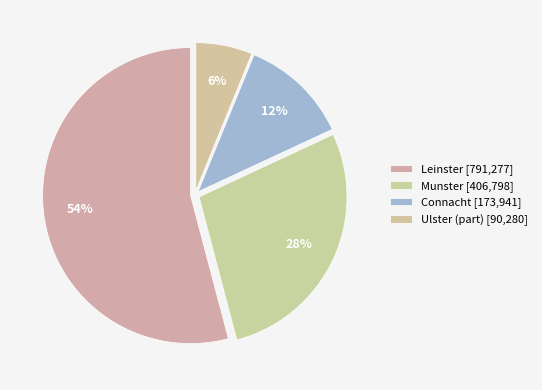

Rank the categories by value from lowest to highest.

Ulster (part), Connacht, Munster, Leinster